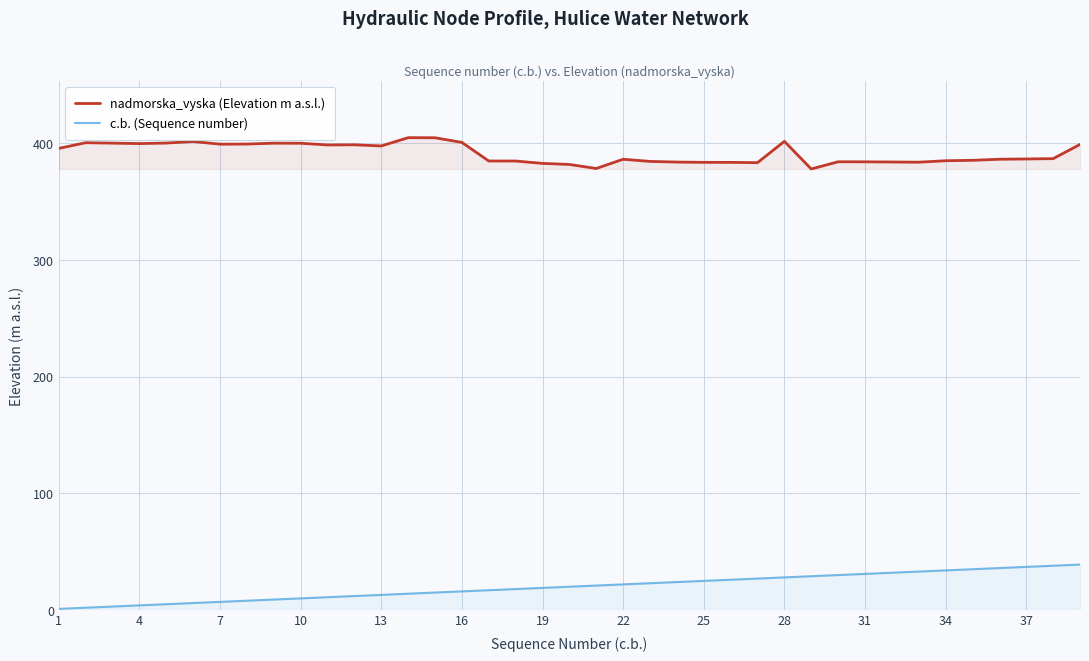

Does the chart display data point markers on the line(s)?

No